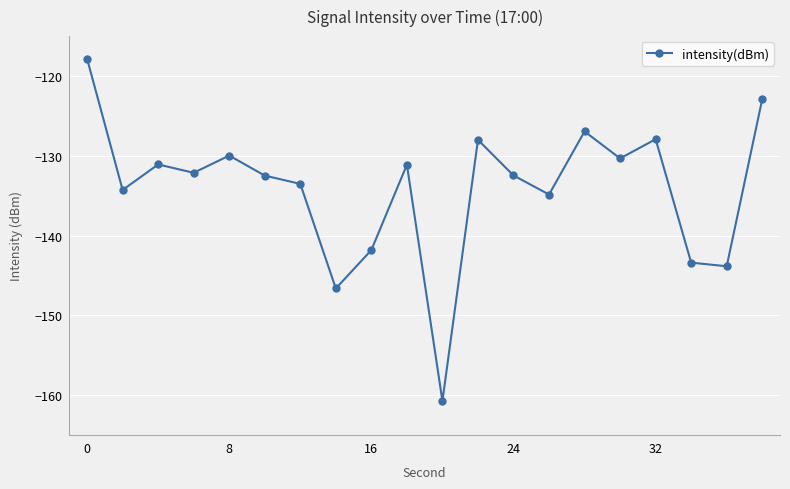

What is the difference between the maximum and second lowest values?

28.8